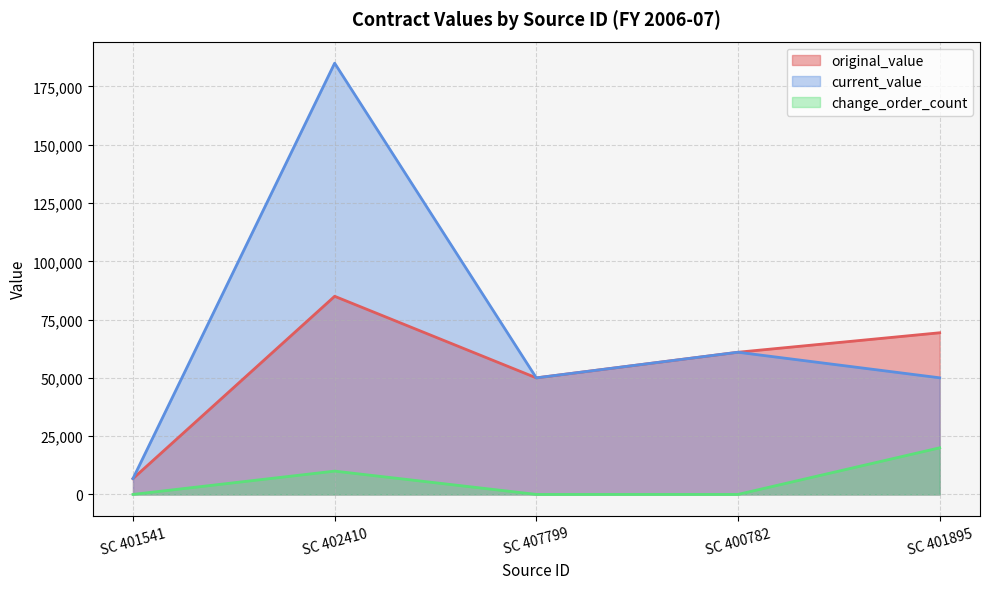

True or false: current_value has a value of 11747 at SC 401541.

False